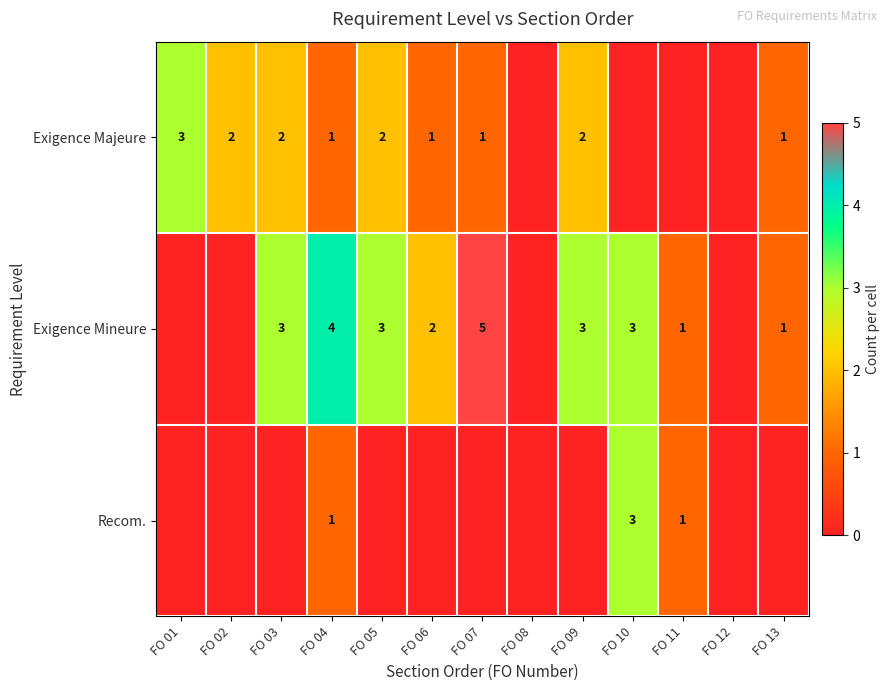

What is the sum of the Exigence Mineure values at FO 11 and FO 07?

6